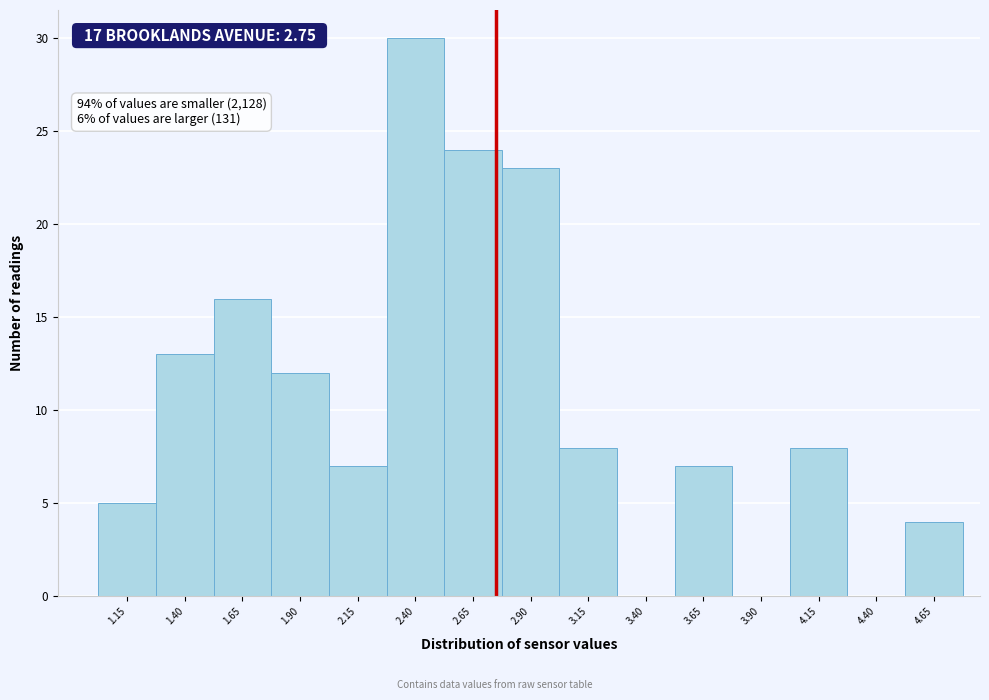

Over which range of the x-axis is the bar tallest?

2.275 to 2.525